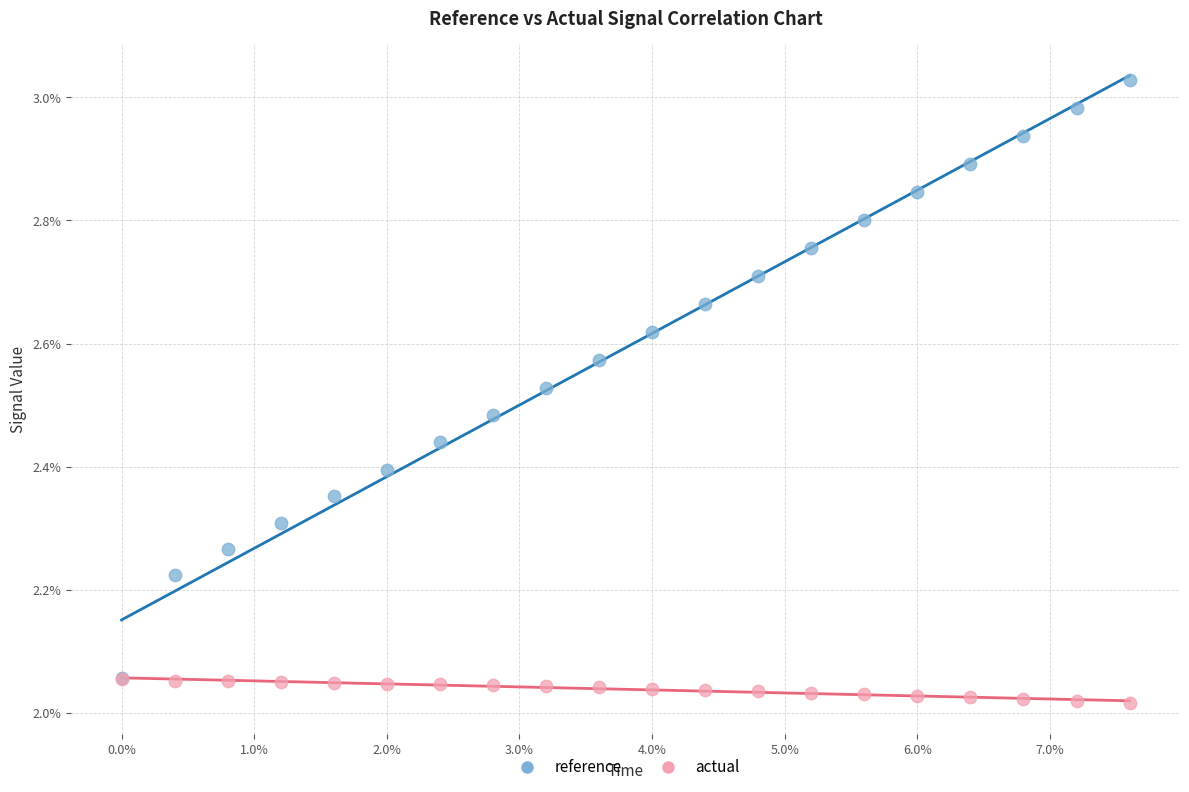

Which series contains the highest Y value?

reference